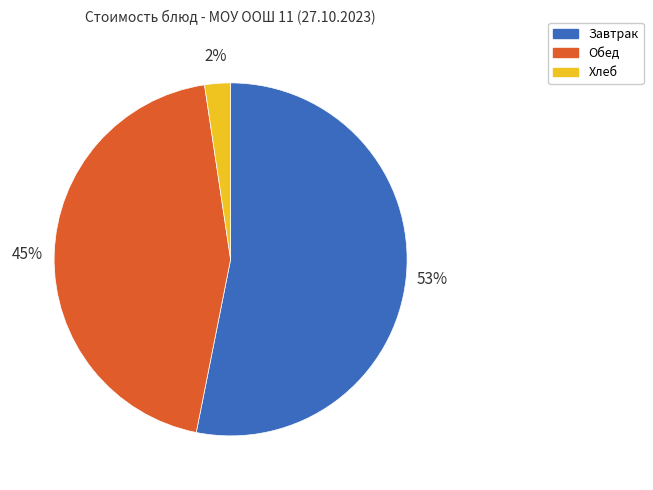

To the nearest percent, what is the difference between the largest and smallest slice percentages?

51%